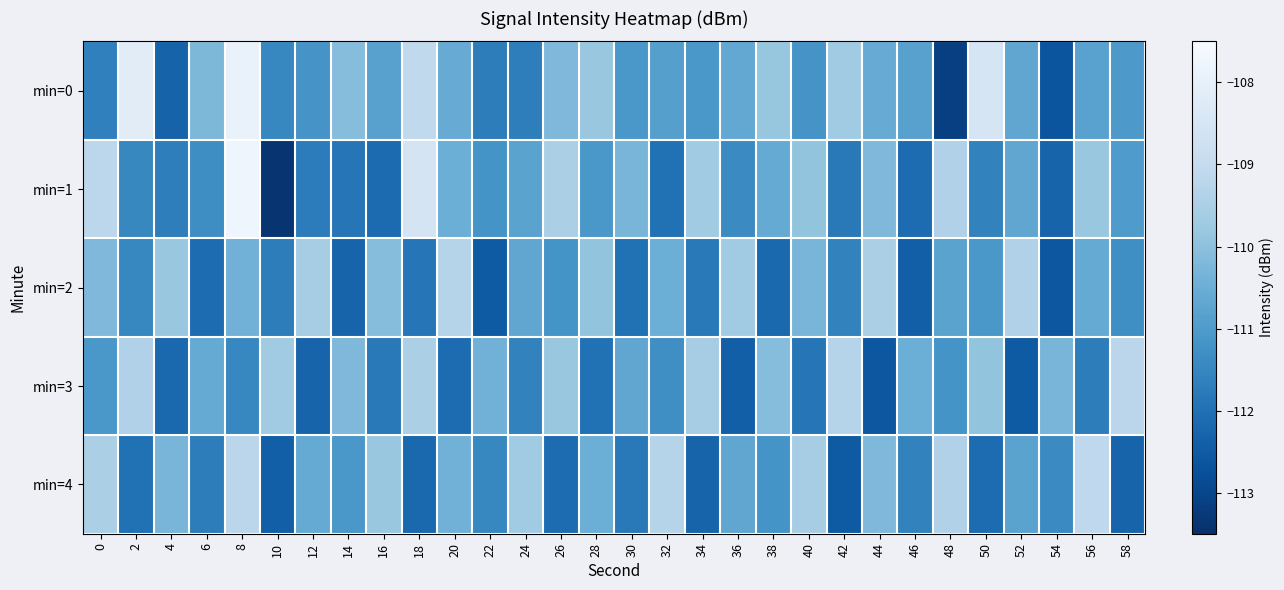

Reading left to right, list all the values displayed in this chart.

min=0: 0=-111.6	2=-108.2	4=-112.3	6=-110.2	8=-107.9	10=-111.5	12=-111.2	14=-110.1	16=-110.8	18=-109.1	20=-110.6	22=-111.7	24=-111.7	26=-110.2	28=-109.8	30=-111.1	32=-110.9	34=-111.1	36=-110.6	38=-109.9	40=-111.2	42=-109.7	44=-110.6	46=-110.8	48=-113.1	50=-108.5	52=-110.7	54=-112.6	56=-110.8	58=-111.0
min=1: 0=-109.2	2=-111.5	4=-111.7	6=-111.3	8=-107.8	10=-113.4	12=-111.7	14=-111.9	16=-112.1	18=-108.5	20=-110.5	22=-111.2	24=-110.8	26=-109.5	28=-111.1	30=-110.3	32=-112.0	34=-109.7	36=-111.4	38=-110.6	40=-109.9	42=-111.8	44=-110.2	46=-112.1	48=-109.4	50=-111.6	52=-110.7	54=-112.3	56=-109.8	58=-111.0
min=2: 0=-110.2	2=-111.5	4=-109.8	6=-112.1	8=-110.4	10=-111.7	12=-109.6	14=-112.3	16=-110.1	18=-111.9	20=-109.3	22=-112.5	24=-110.7	26=-111.2	28=-109.9	30=-112.0	32=-110.5	34=-111.8	36=-109.7	38=-112.2	40=-110.3	42=-111.6	44=-109.5	46=-112.4	48=-110.8	50=-111.1	52=-109.4	54=-112.6	56=-110.6	58=-111.3
min=3: 0=-111.1	2=-109.4	4=-112.2	6=-110.6	8=-111.5	10=-109.7	12=-112.3	14=-110.2	16=-111.8	18=-109.5	20=-112.1	22=-110.4	24=-111.6	26=-109.8	28=-112.0	30=-110.7	32=-111.3	34=-109.6	36=-112.4	38=-110.1	40=-111.9	42=-109.3	44=-112.6	46=-110.5	48=-111.2	50=-109.9	52=-112.5	54=-110.3	56=-111.7	58=-109.2
min=4: 0=-109.5	2=-112.0	4=-110.3	6=-111.7	8=-109.2	10=-112.4	12=-110.6	14=-111.1	16=-109.8	18=-112.2	20=-110.4	22=-111.5	24=-109.7	26=-112.1	28=-110.5	30=-111.8	32=-109.3	34=-112.3	36=-110.7	38=-111.2	40=-109.6	42=-112.5	44=-110.2	46=-111.6	48=-109.4	50=-112.1	52=-110.8	54=-111.4	56=-109.1	58=-112.3